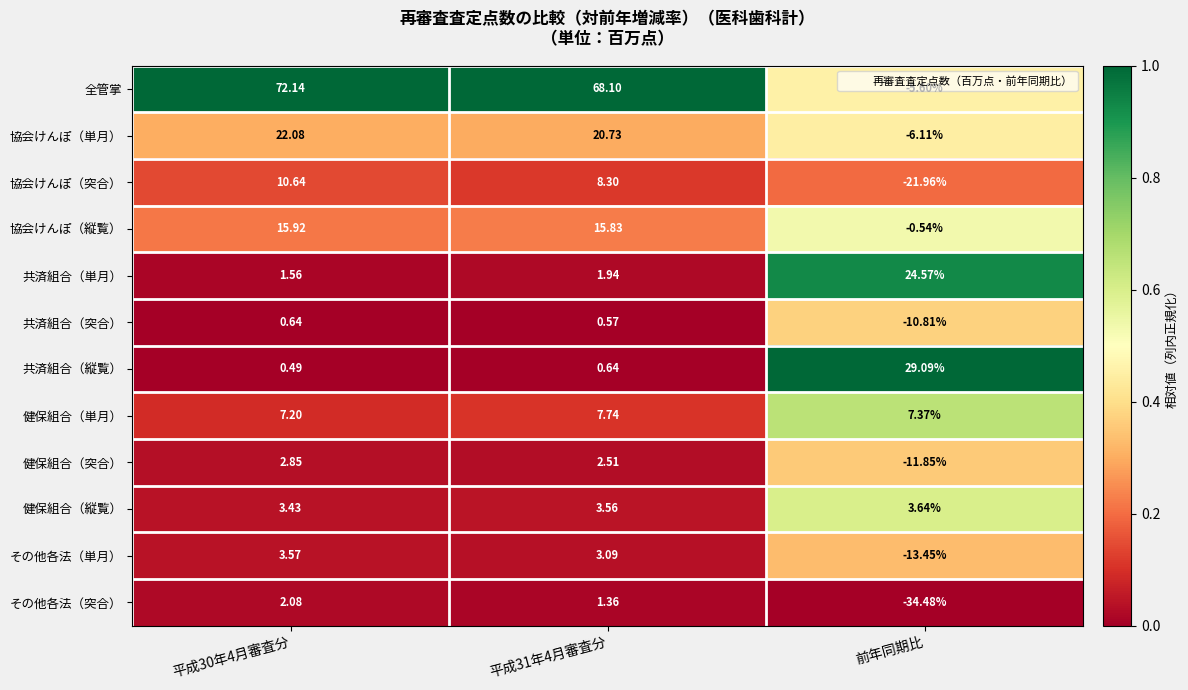

Which series changed the most between 平成30年4月審査分 and 前年同期比?

全管掌